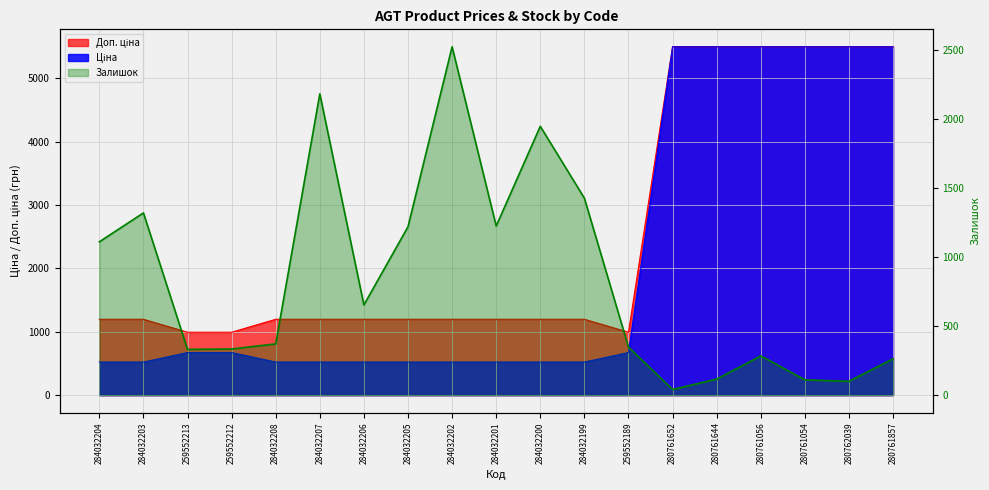

How many lines are shown in the chart?

1